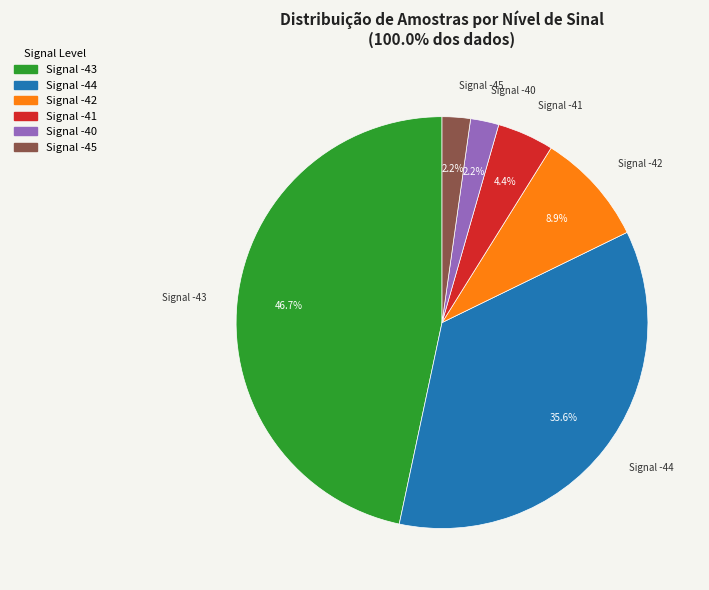

Which category has the biggest portion of the pie?

Signal -43